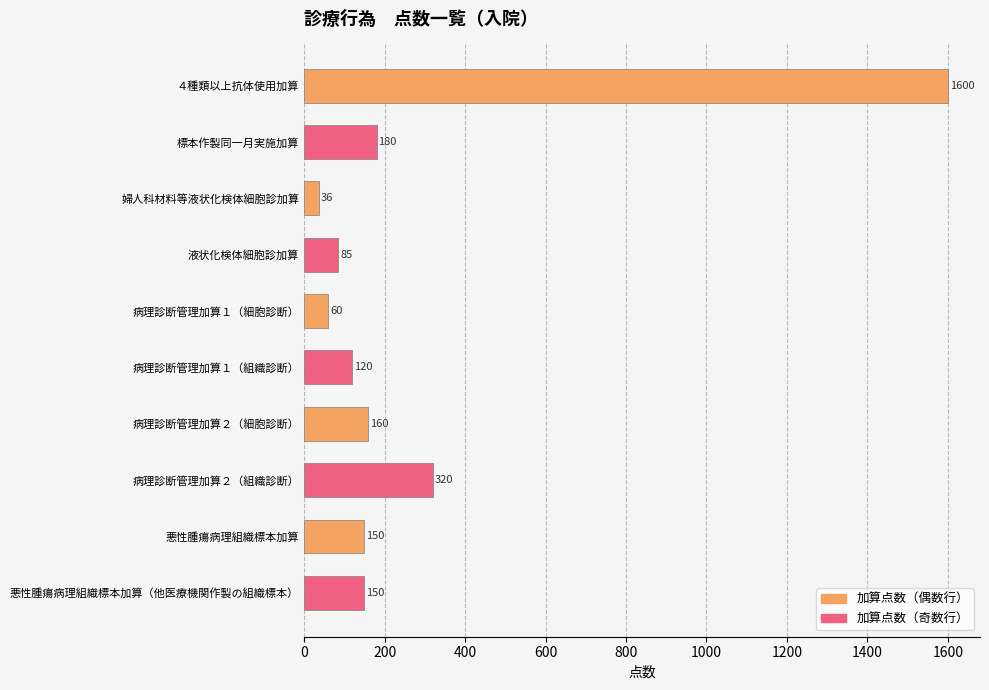

What is the approximate value of 加算点数（偶数行） at 悪性腫瘍病理組織標本加算?

150